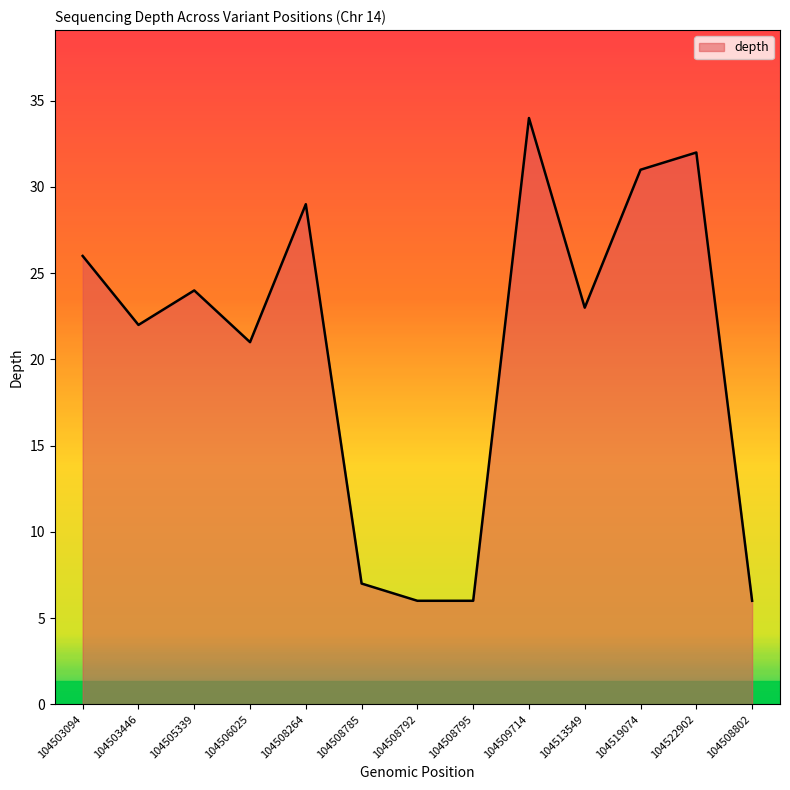

Reading right to left, transcribe all the data shown in this chart.

104508802=6	104522902=32	104519074=31	104513549=23	104509714=34	104508795=6	104508792=6	104508785=7	104508264=29	104506025=21	104505339=24	104503446=22	104503094=26